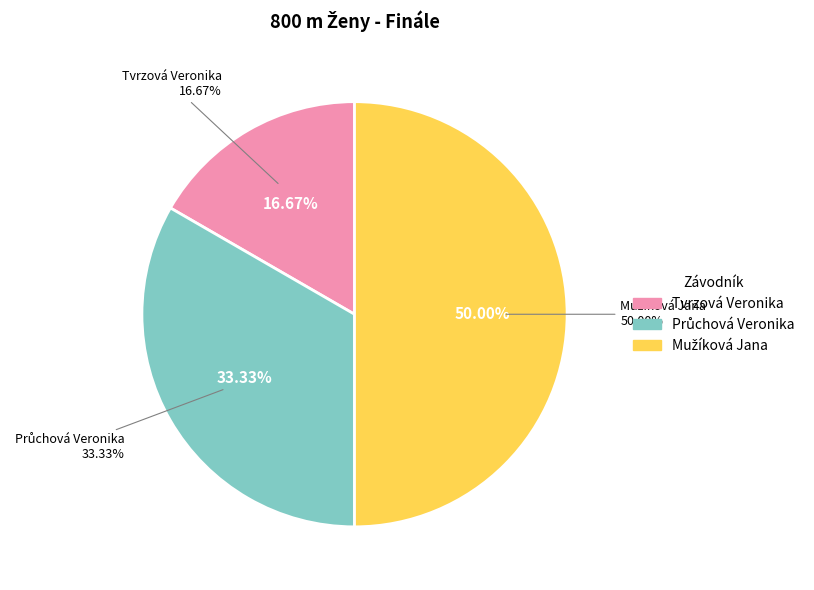

Is the sum of Tvrzová Veronika and Průchová Veronika greater than half?

No